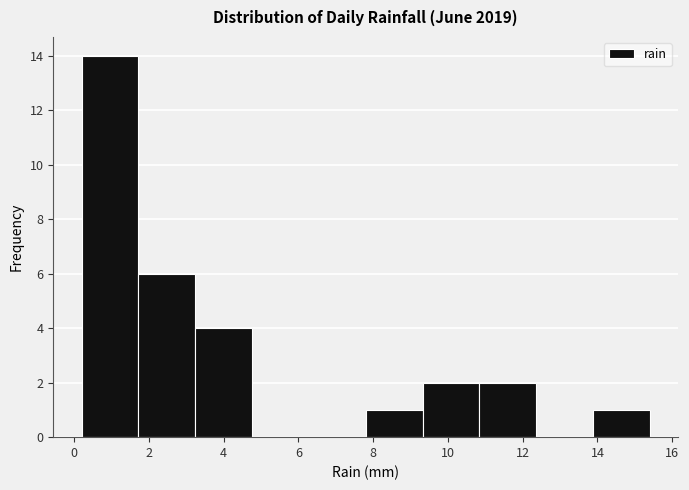

Which range on the x-axis has the tallest bar?

0.20 to 1.72